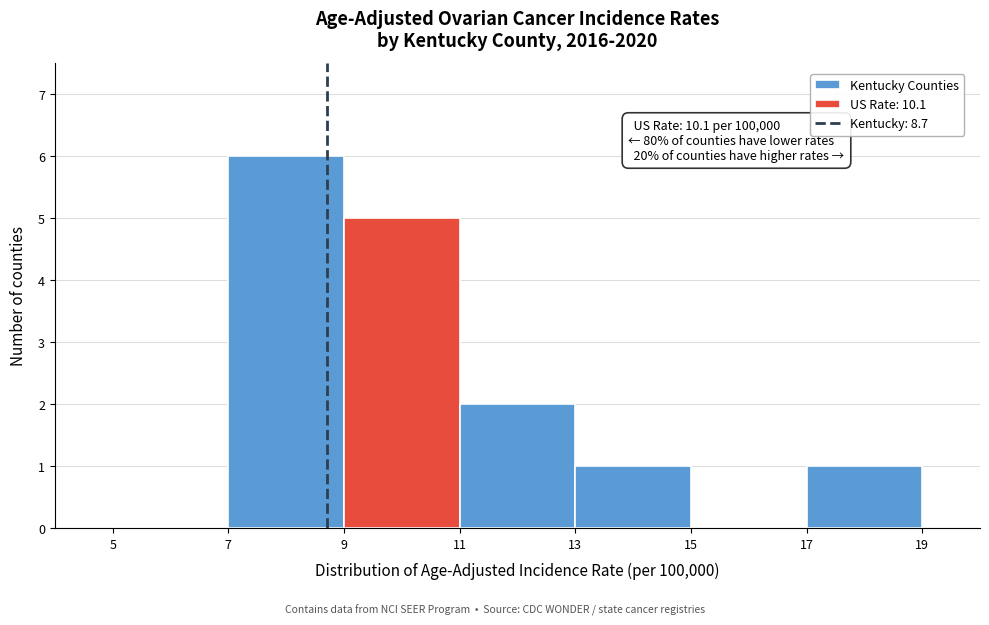

Which range on the x-axis has the tallest bar?

7 to 9